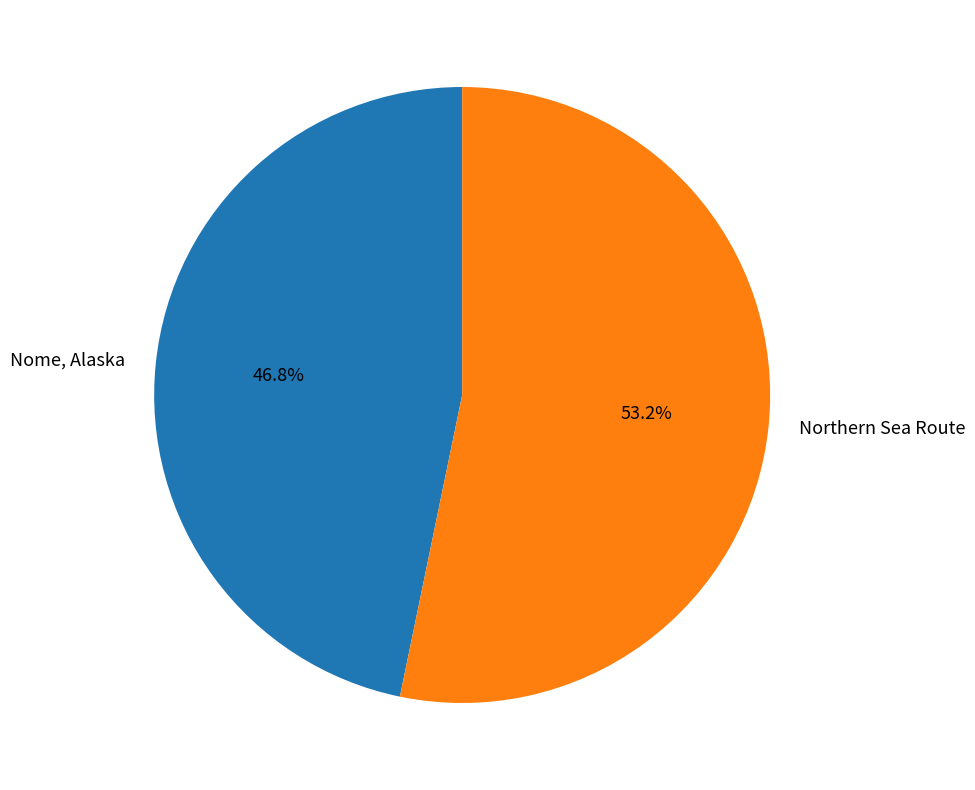

Approximately how many times larger is the value at Nome, Alaska compared to Northern Sea Route?

0.9